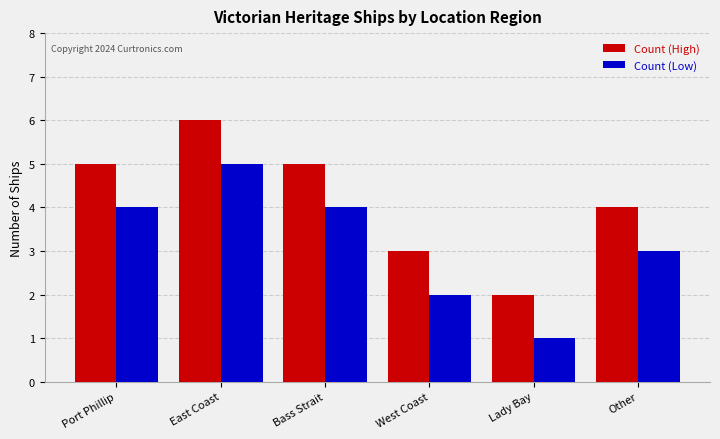

At which label is Count (Low) closest to 3?

Other